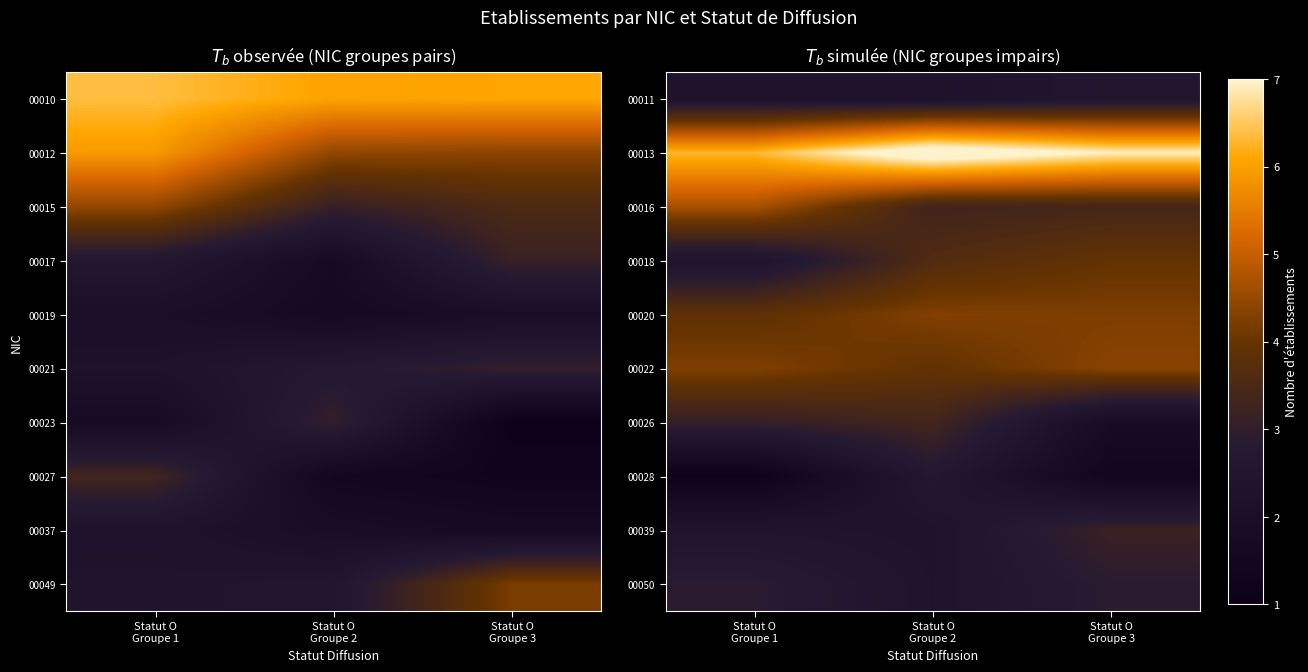

Between Statut O
Groupe 3 and Statut O
Groupe 2, which is larger?

Statut O
Groupe 3